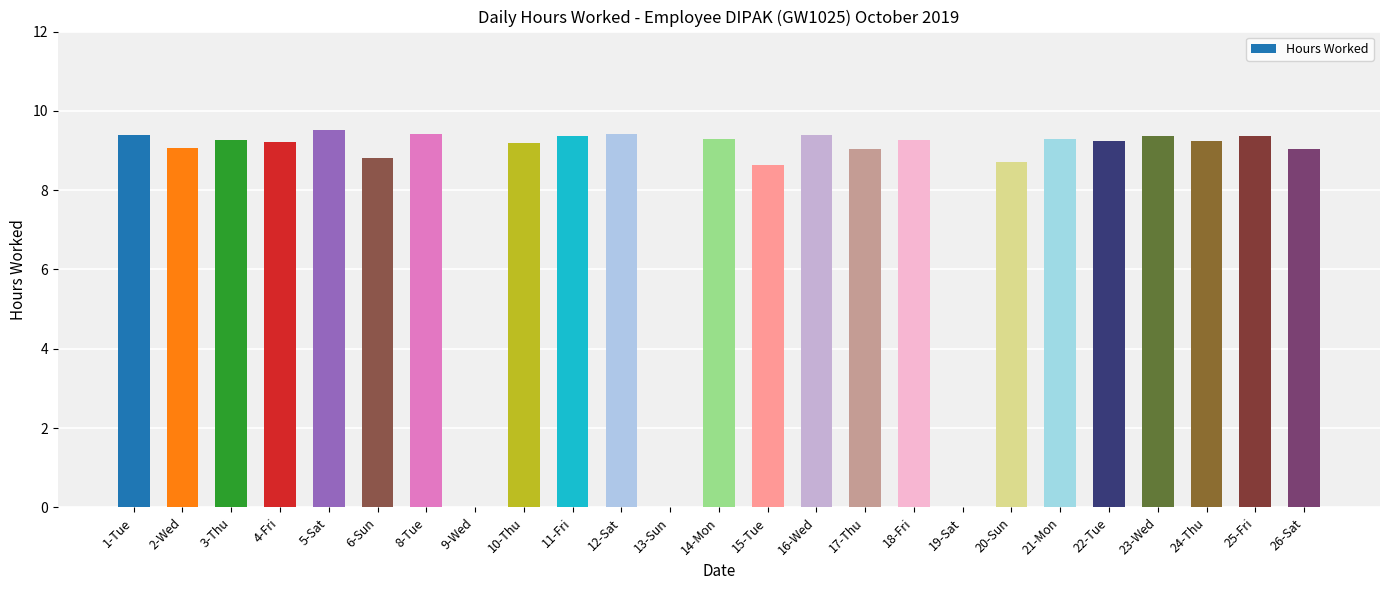

What is the sum of all values?

202.6